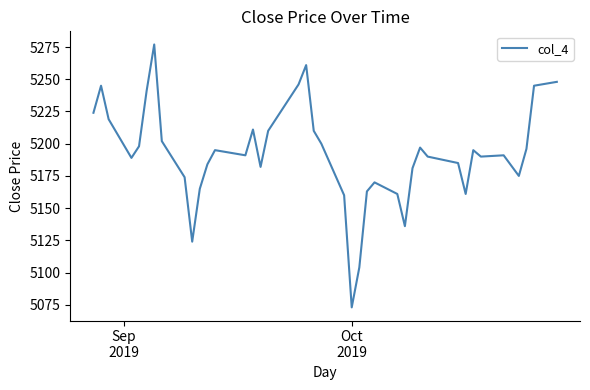

What is the difference between the maximum and minimum values?

204